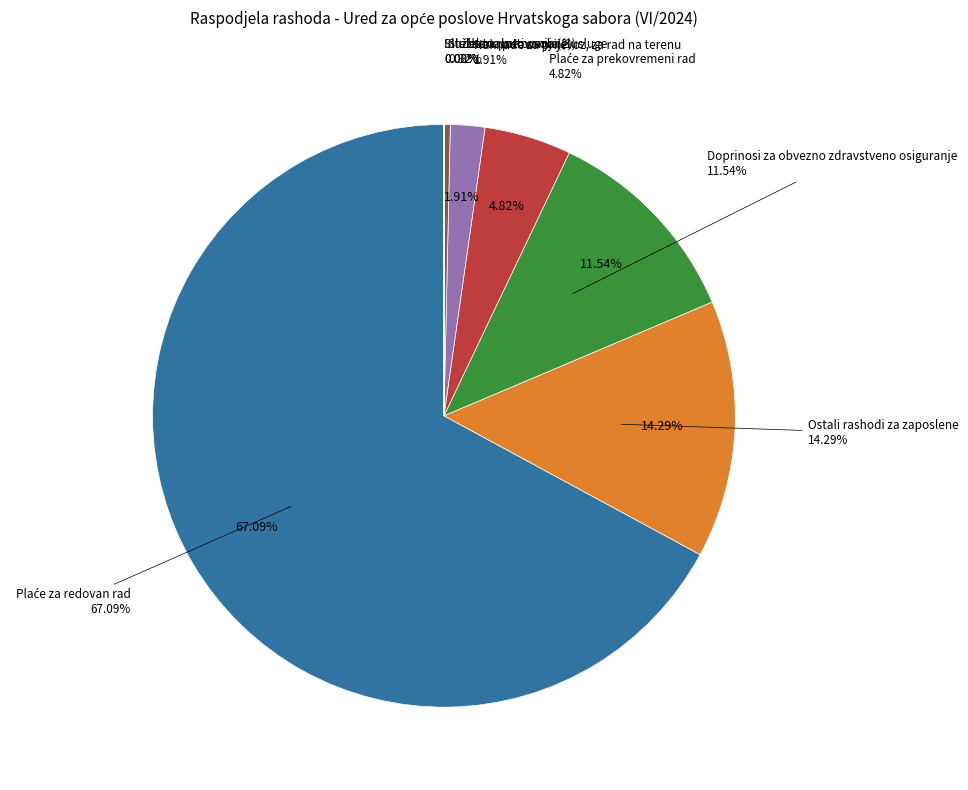

Does Doprinosi za obvezno zdravstveno osiguranje account for over 50% of the chart?

No